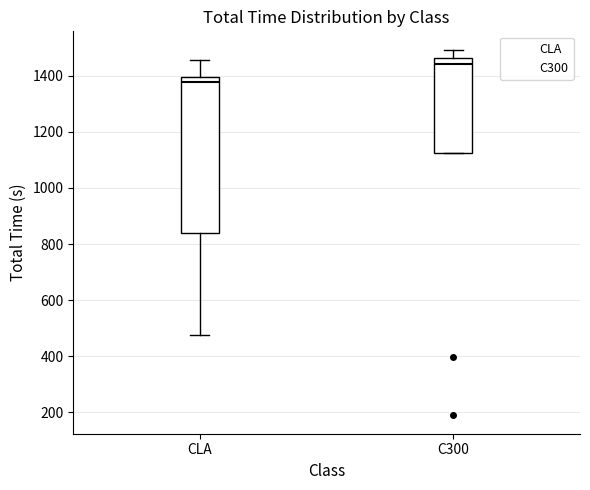

Which box's median line is the lowest?

CLA